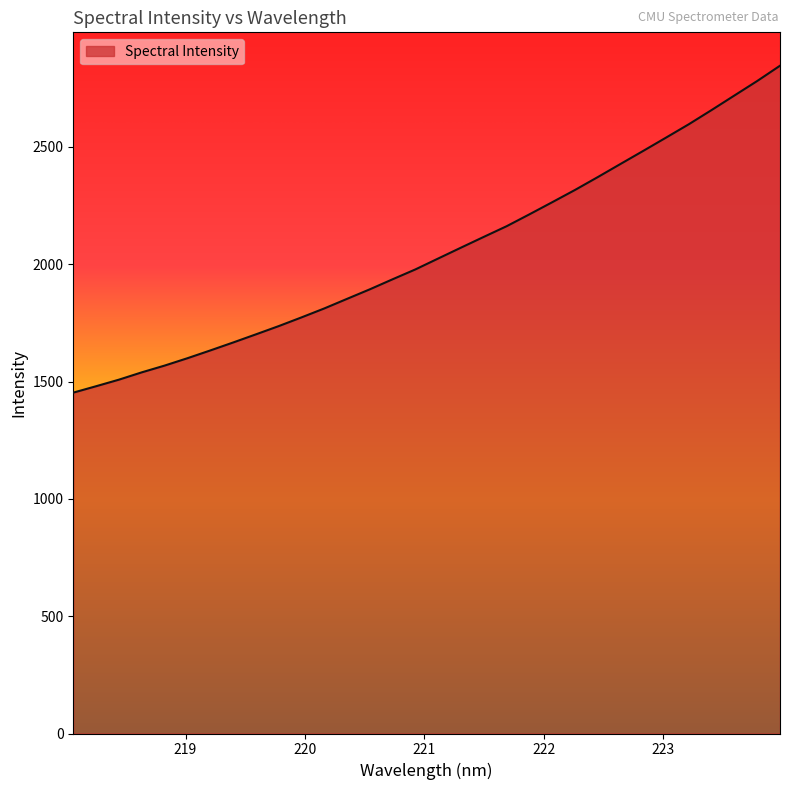

What is the greatest value displayed?

2846.3